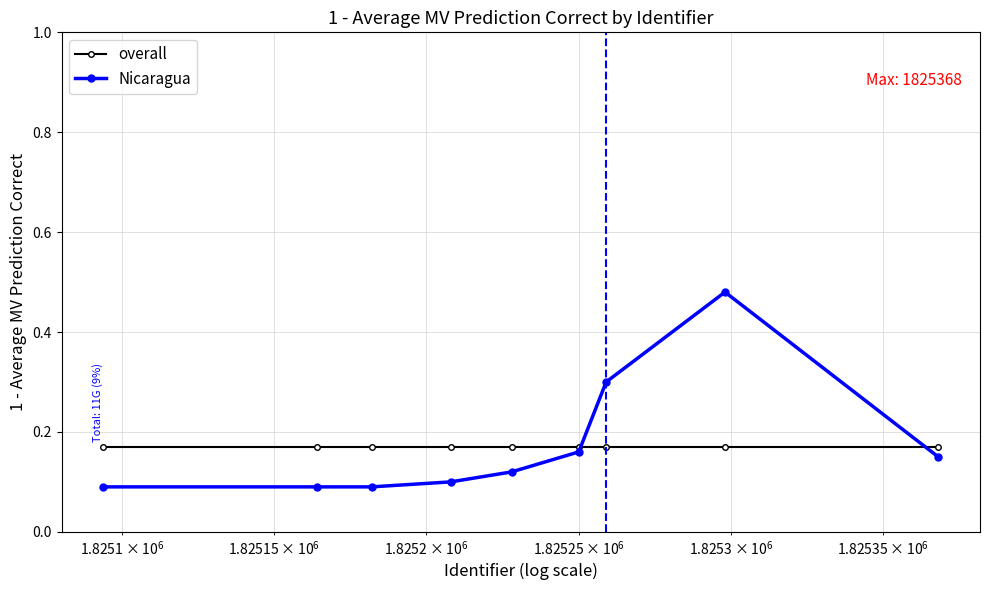

True or false: Nicaragua has more than 2 points higher than both neighbors.

False